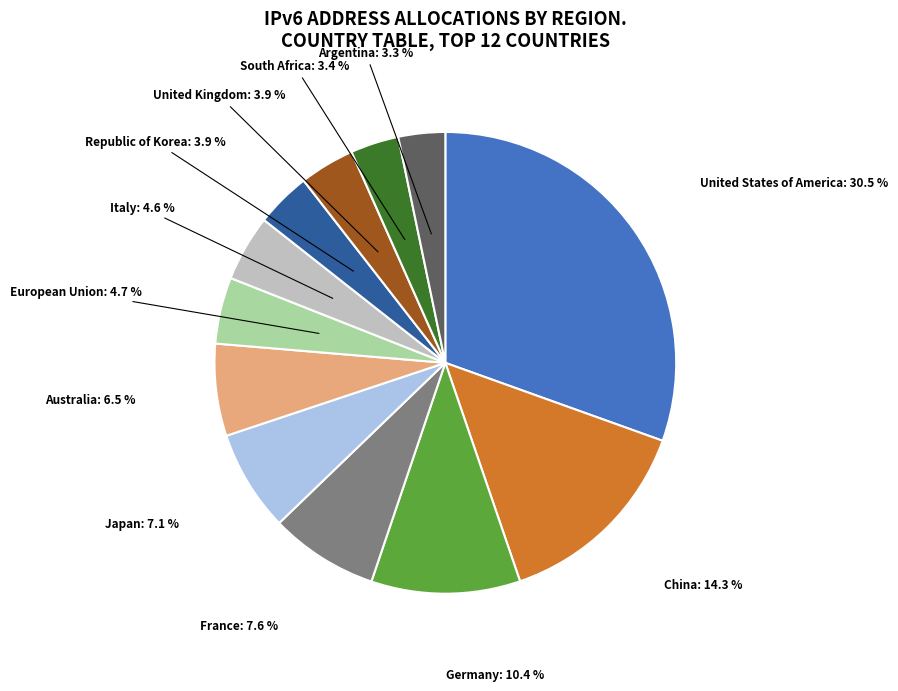

Is there a majority slice in this chart?

No